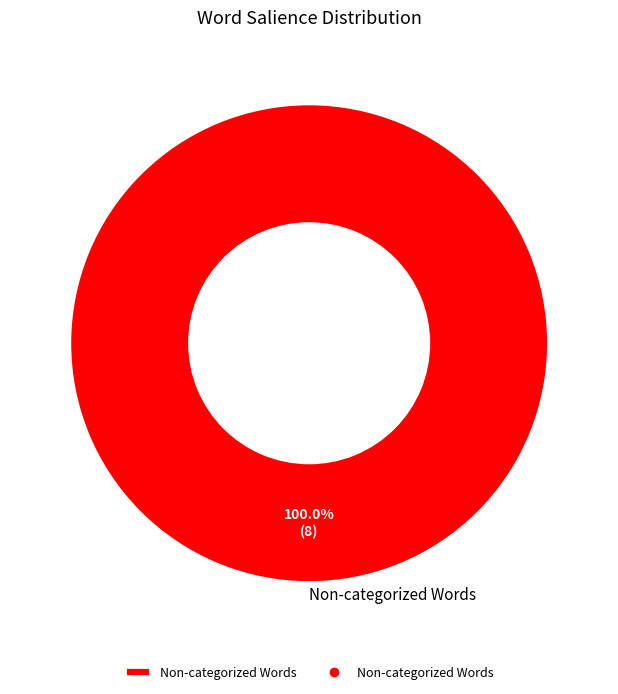

Count the number of slices in the pie.

1